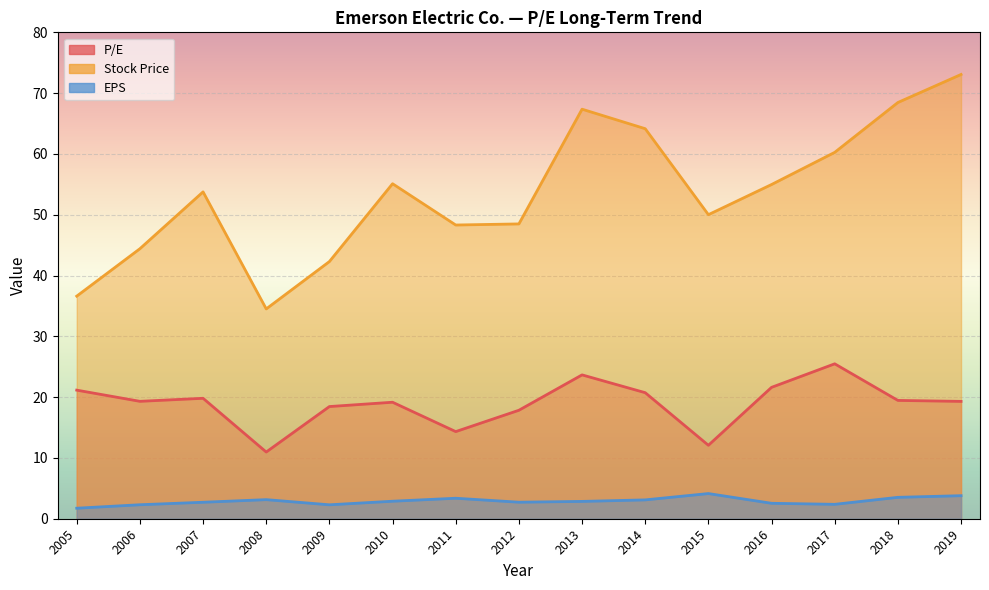

List the series in order of their overall mean, highest first.

Stock Price, P/E, EPS